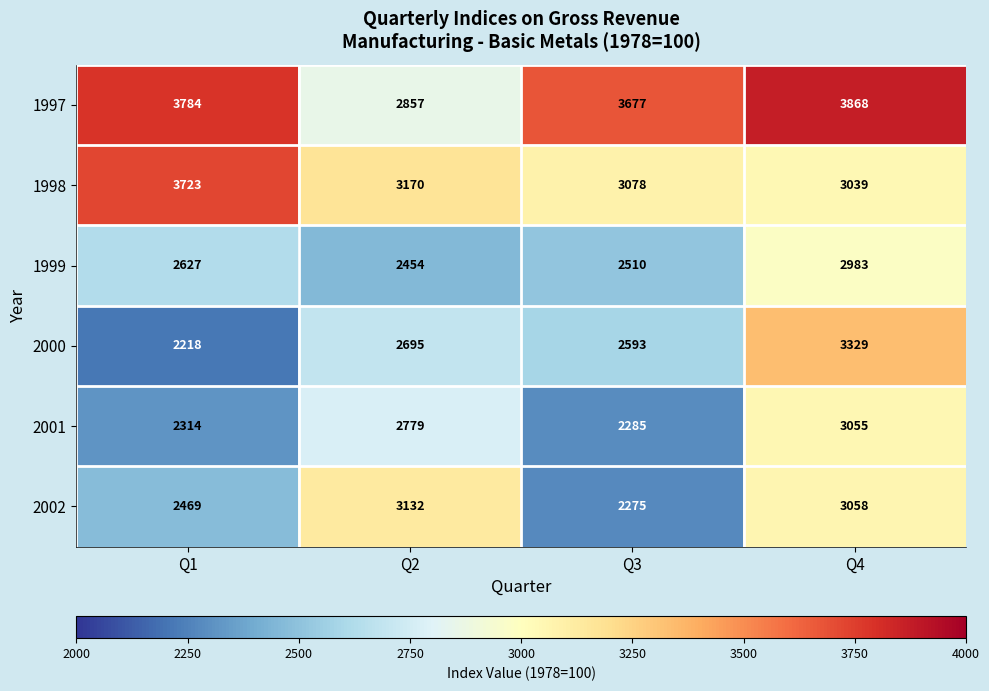

Between Q3 and Q4, which series saw the biggest shift?

2002